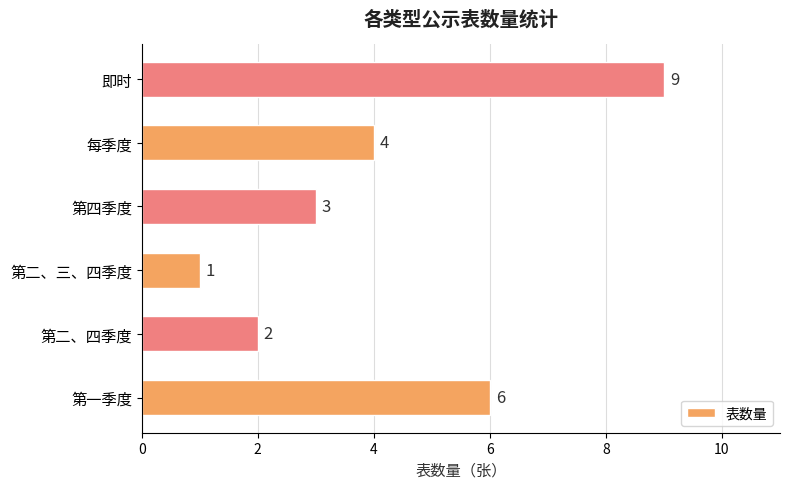

List the labels in order of value, largest first.

即时, 第一季度, 每季度, 第四季度, 第二、四季度, 第二、三、四季度